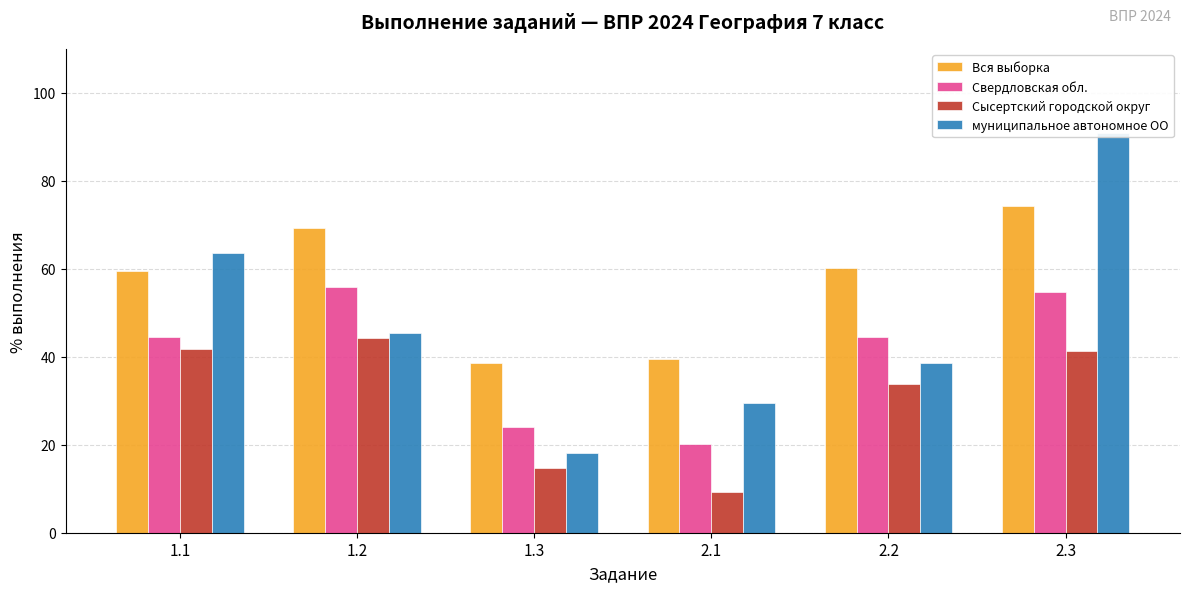

Is the value of муниципальное автономное ОО at 2.1 greater than the value of Свердловская обл. at 2.1?

Yes